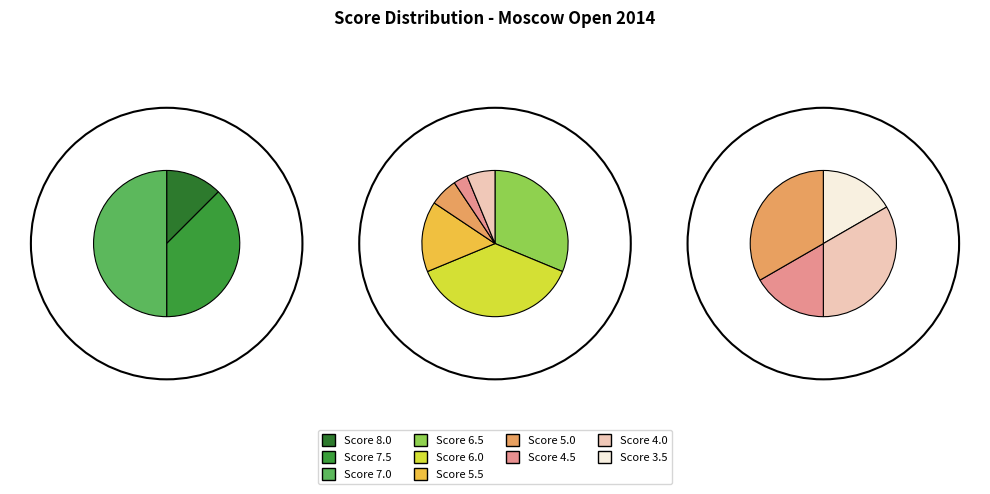

What is the ratio of the value at 6.0 to the value at 6.5?

1.2